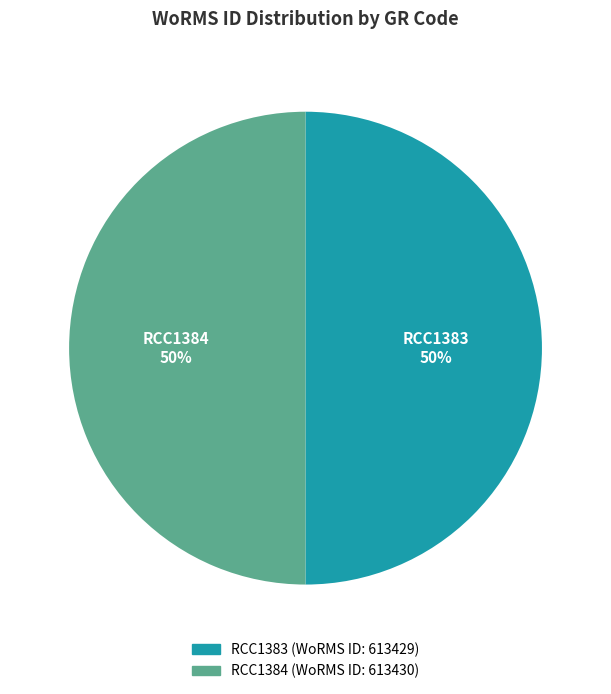

To the nearest percent, what is the average slice percentage?

50%